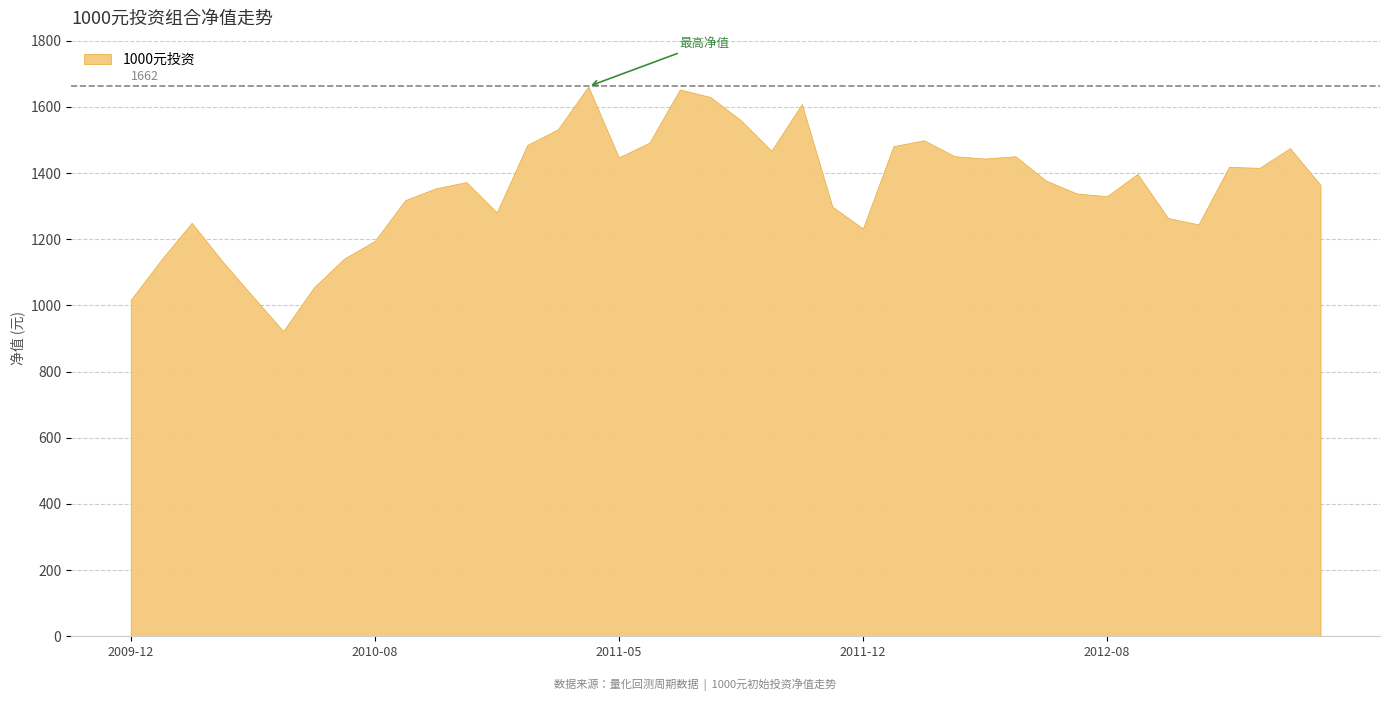

What is the ratio of the value at 2012-03-26 to the value at 2012-11-20?

1.2